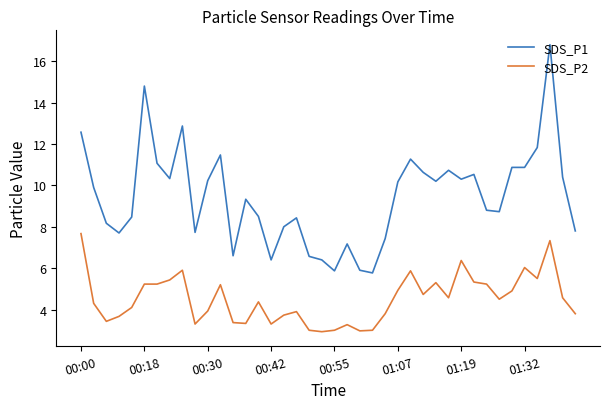

Is this an area chart (filled region under the line)?

No